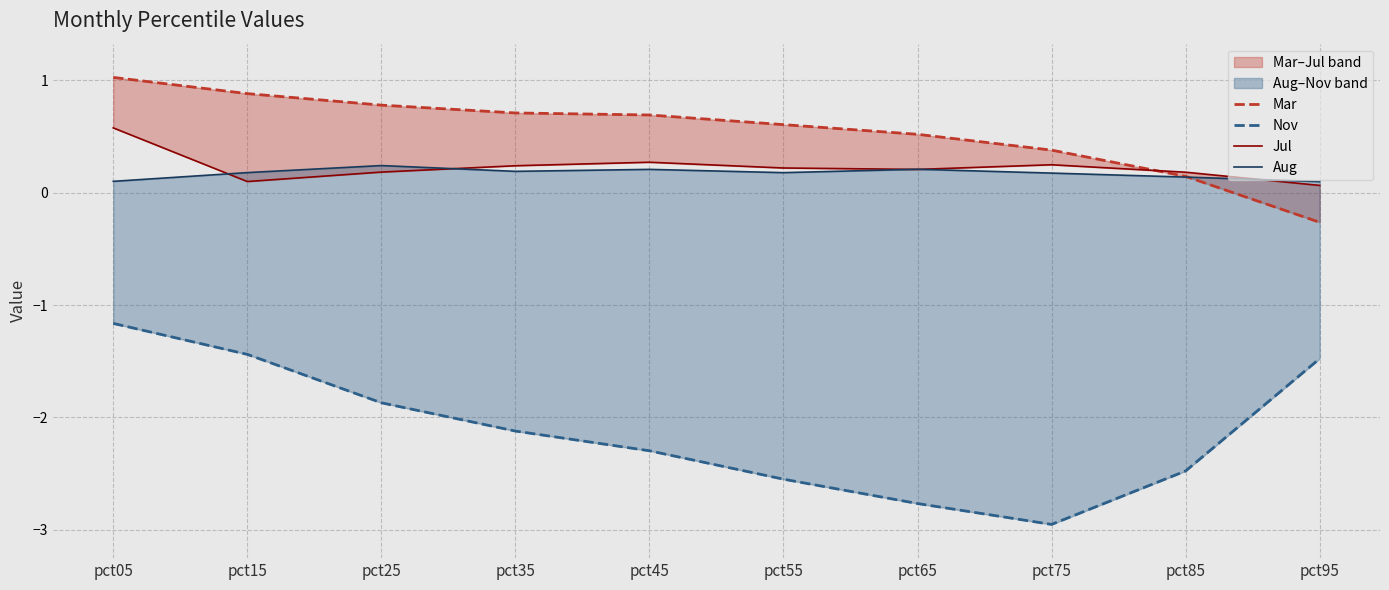

How many times do Aug and Jul cross each other?

5